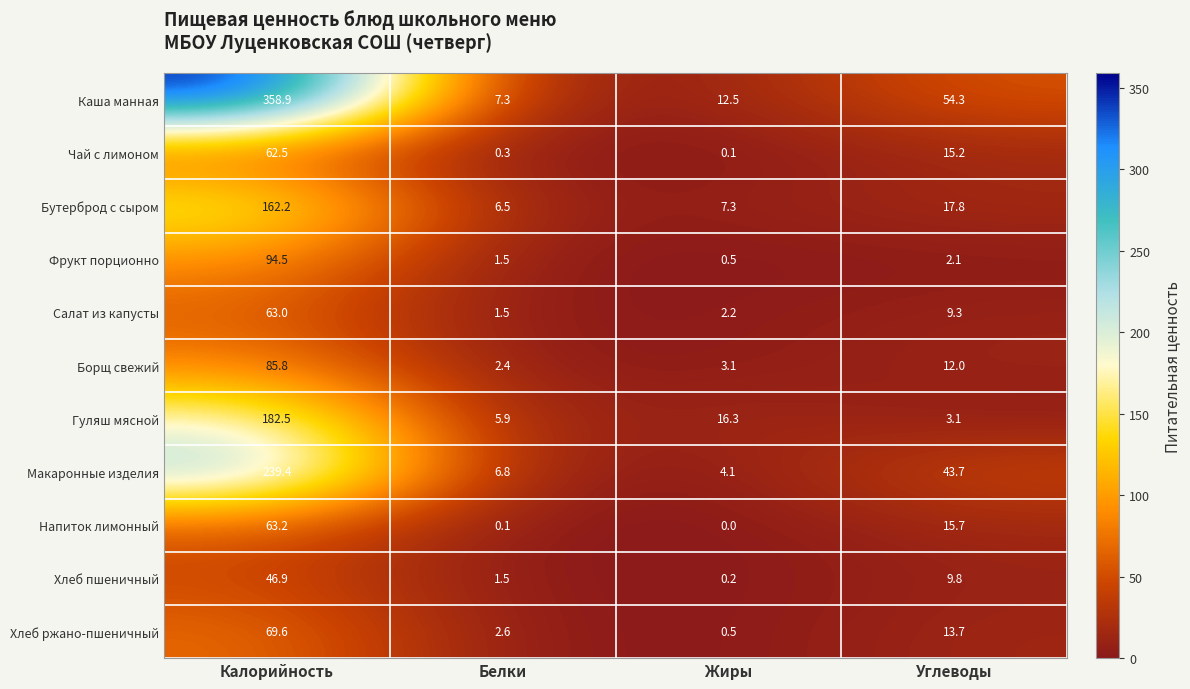

Where is Чай с лимоном nearest to the value 31?

Углеводы